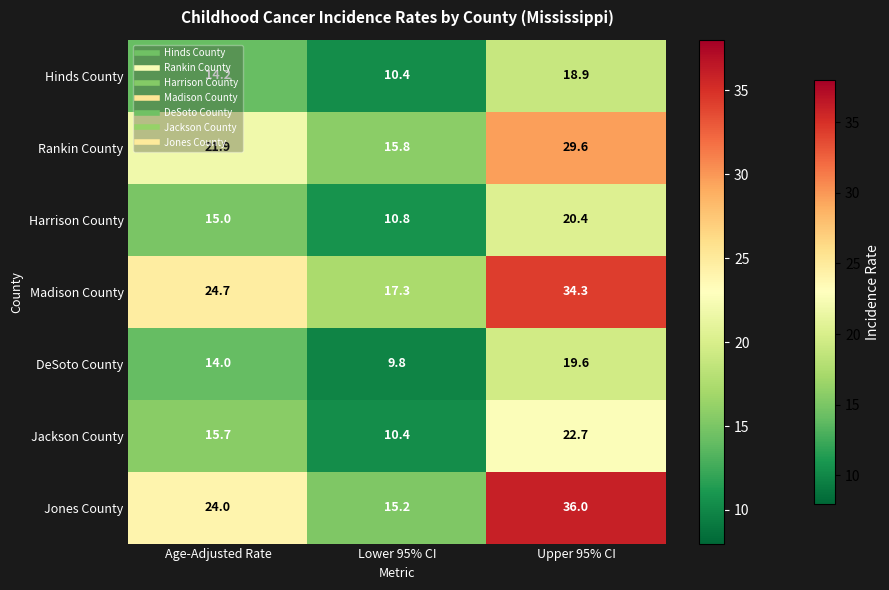

Is the value of DeSoto County at Age-Adjusted Rate greater than the value of Hinds County at Upper 95% CI?

No